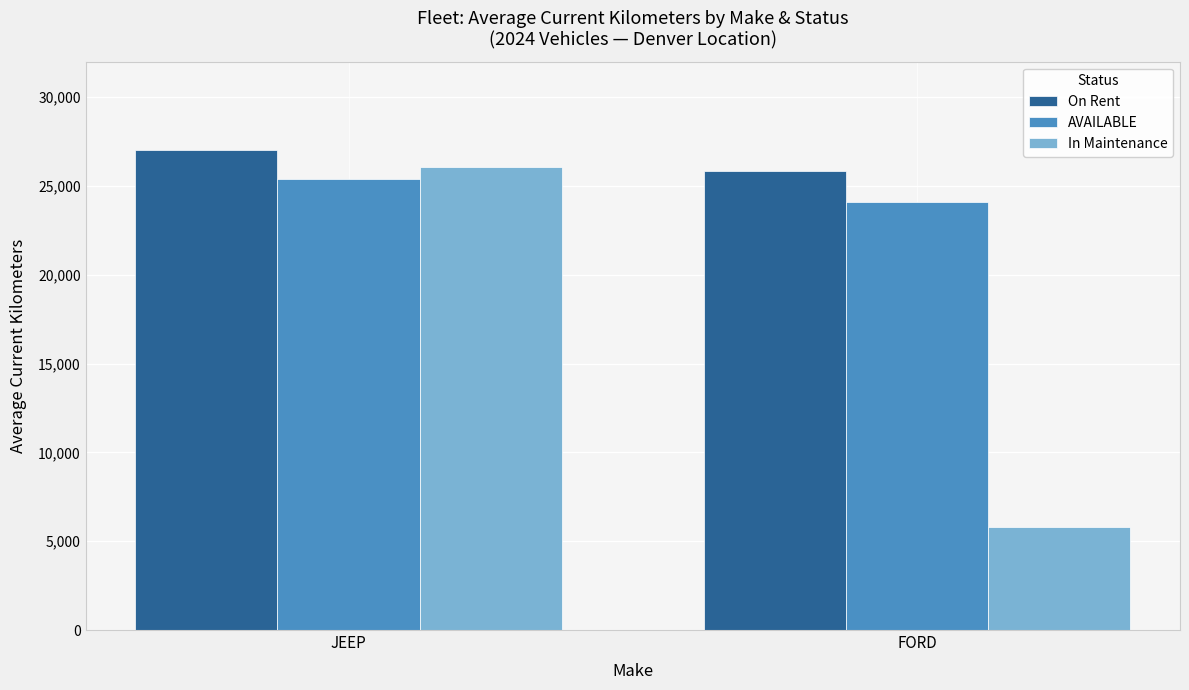

What is the sum of all AVAILABLE values?

49504